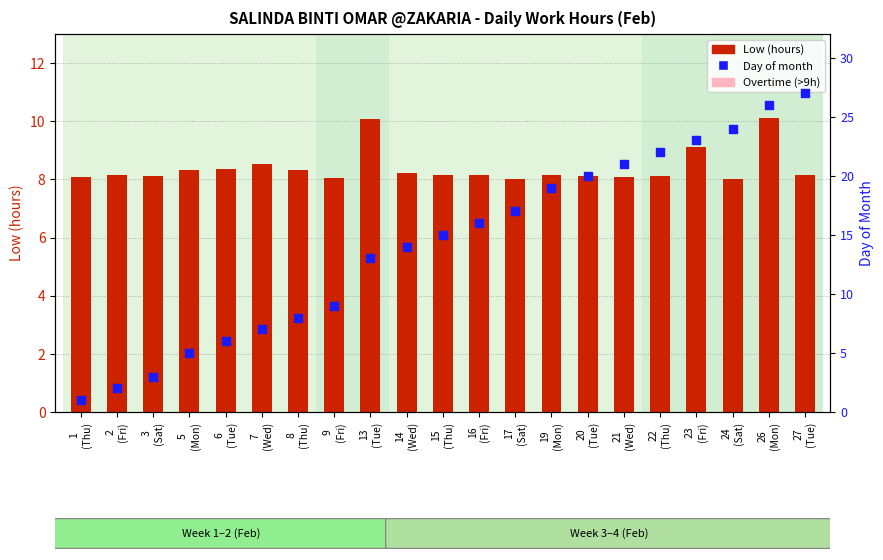

Which series reaches the maximum Y coordinate?

Day of month